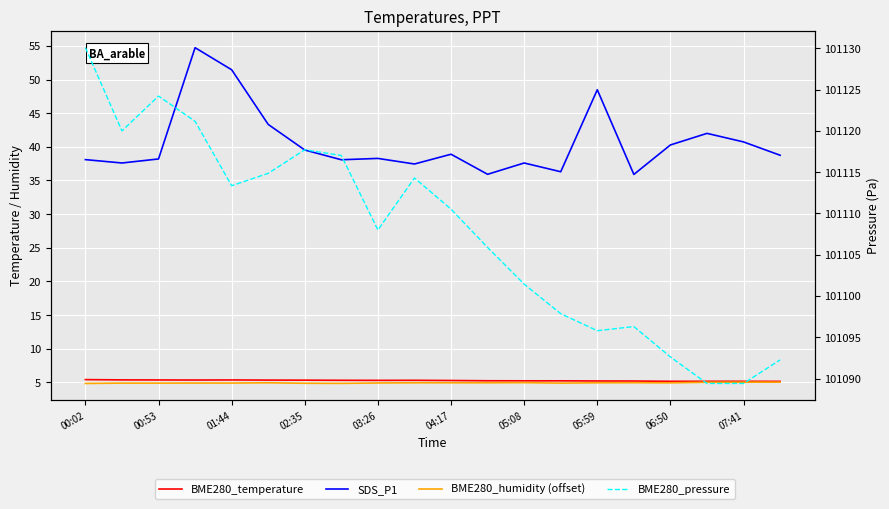

Count the BME280_temperature values in the range 5 to 6.

20